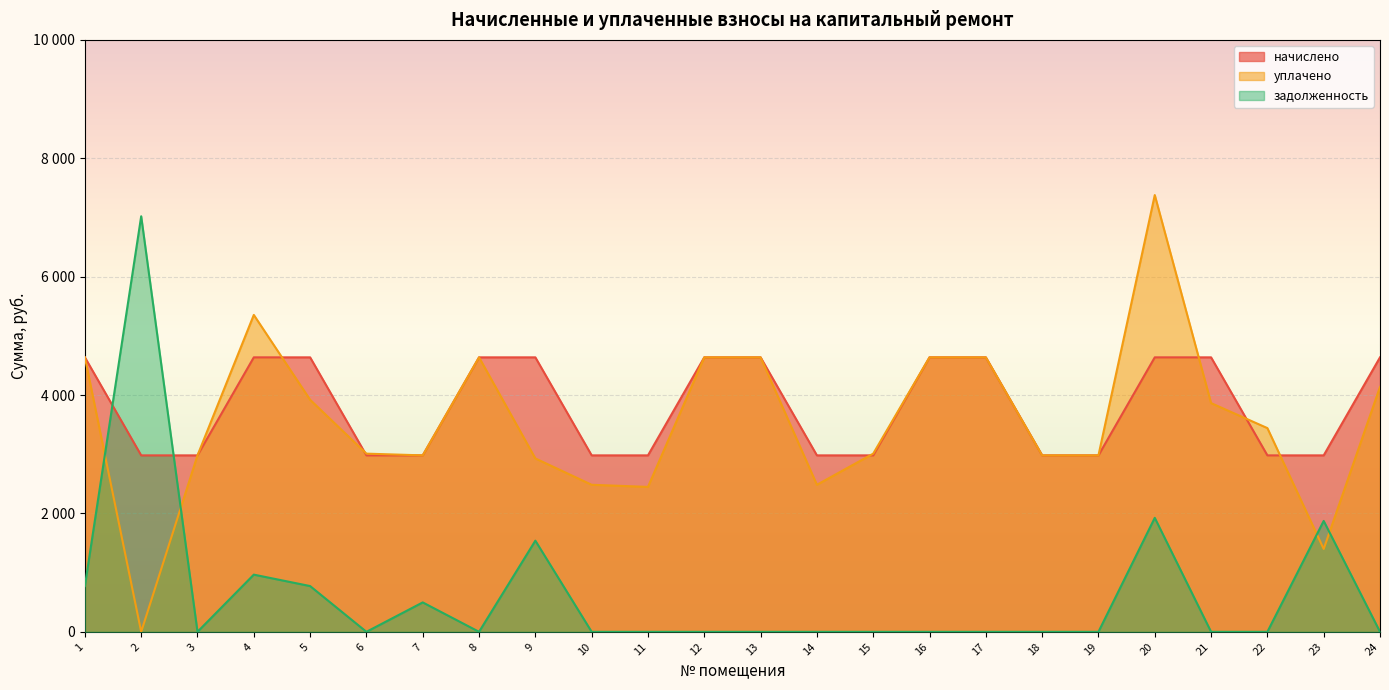

Rank the categories by задолженность value from highest to lowest.

2, 20, 23, 9, 4, 1, 5, 7, 3, 6, 8, 10, 11, 12, 13, 14, 15, 16, 17, 18, 19, 21, 22, 24